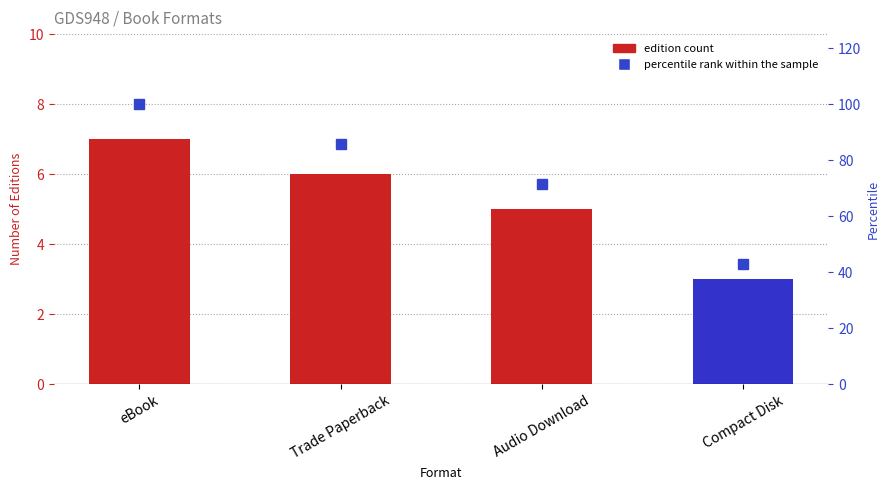

What is the value of the Format Count bar at the 3rd from the left?

5.0